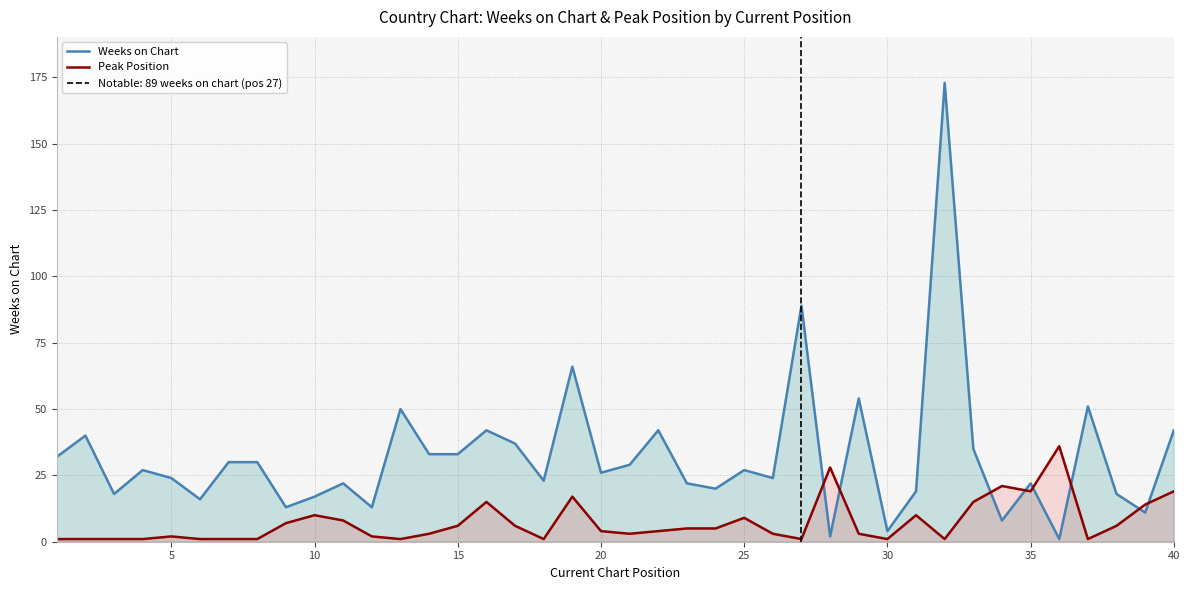

Which series ends up on top after the final intersection of Peak Position and Weeks on Chart?

Weeks on Chart